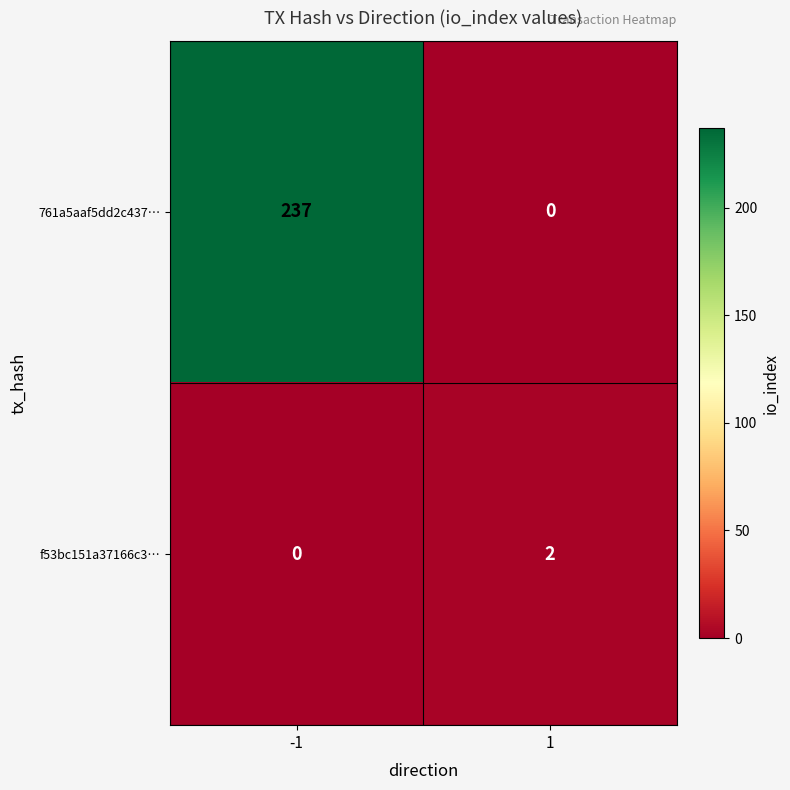

Rank the series at -1 from highest to lowest value.

761a5aaf5dd2c437…, f53bc151a37166c3…